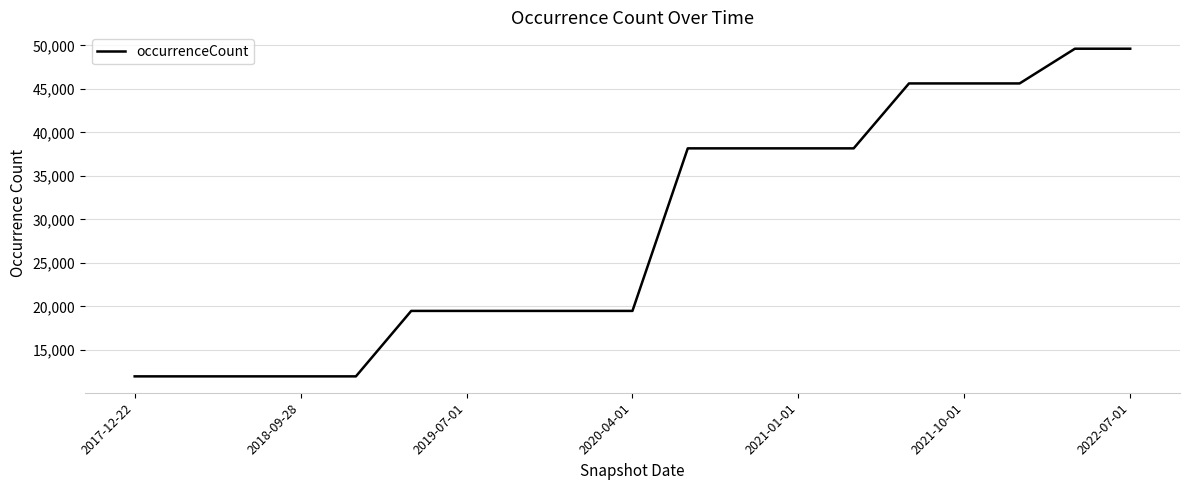

What is the greatest value displayed?

49608